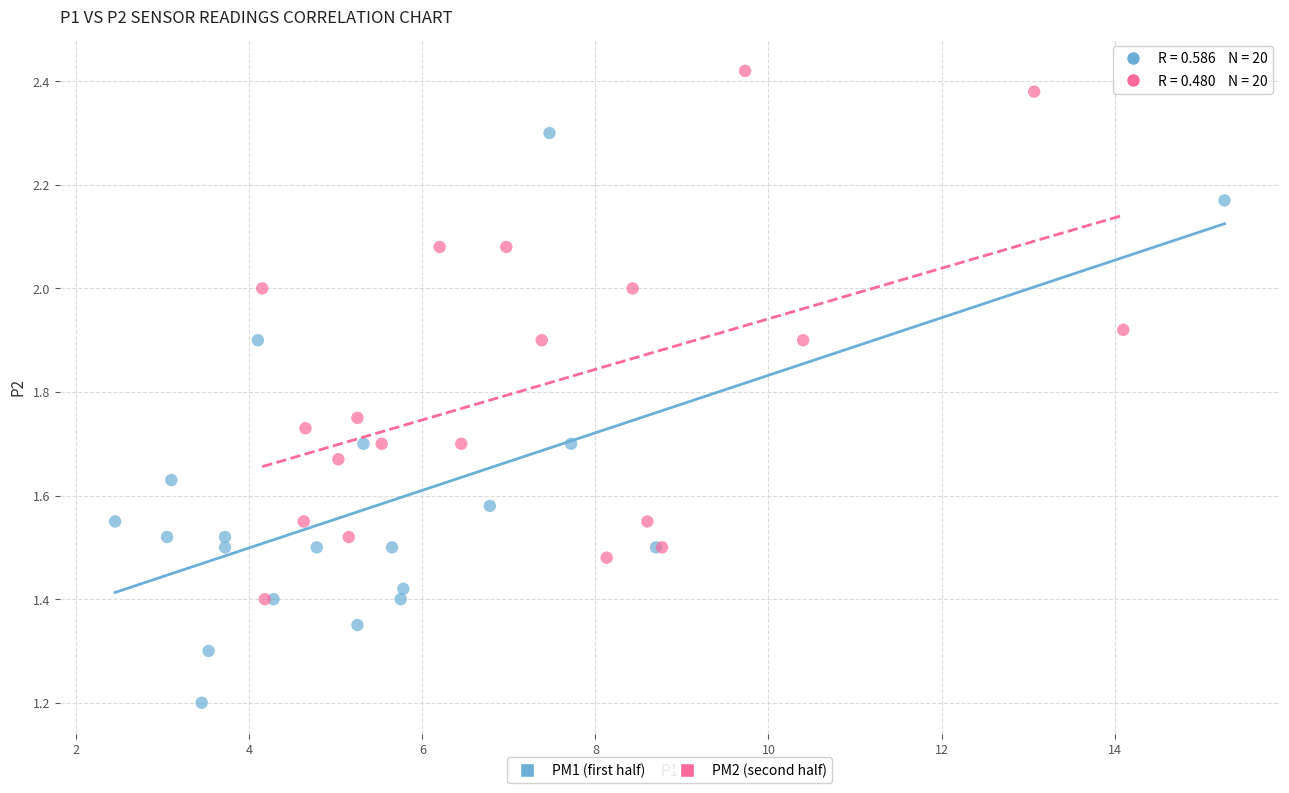

What are all the series names shown in the legend?

PM1 (first half), PM2 (second half)